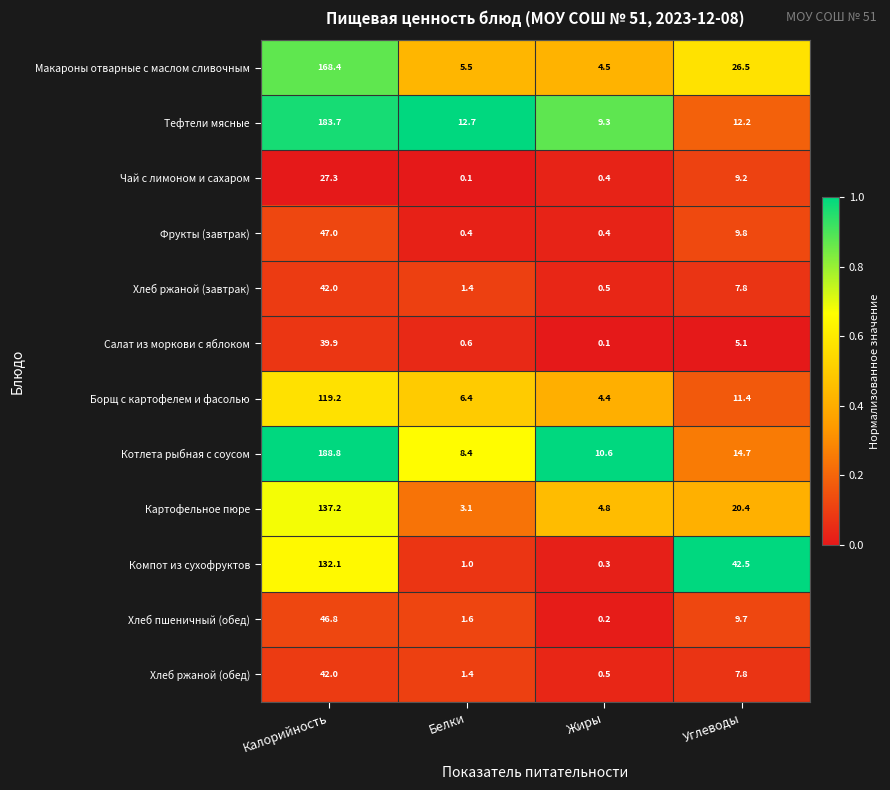

Where does the Котлета рыбная с соусом series first go above 14?

Калорийность